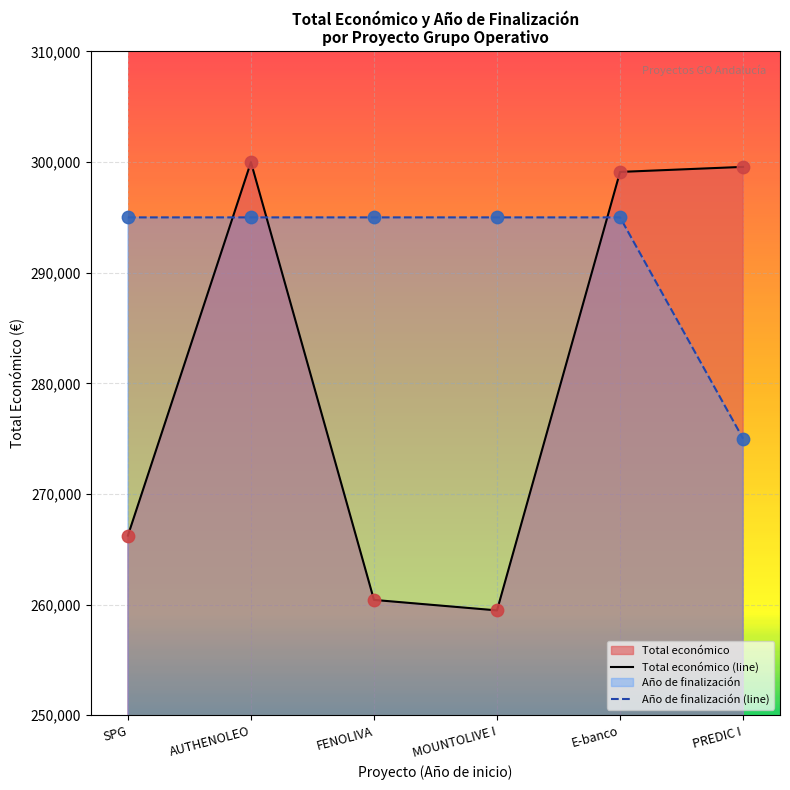

At how many categories does at least one series exceed 270827?

6